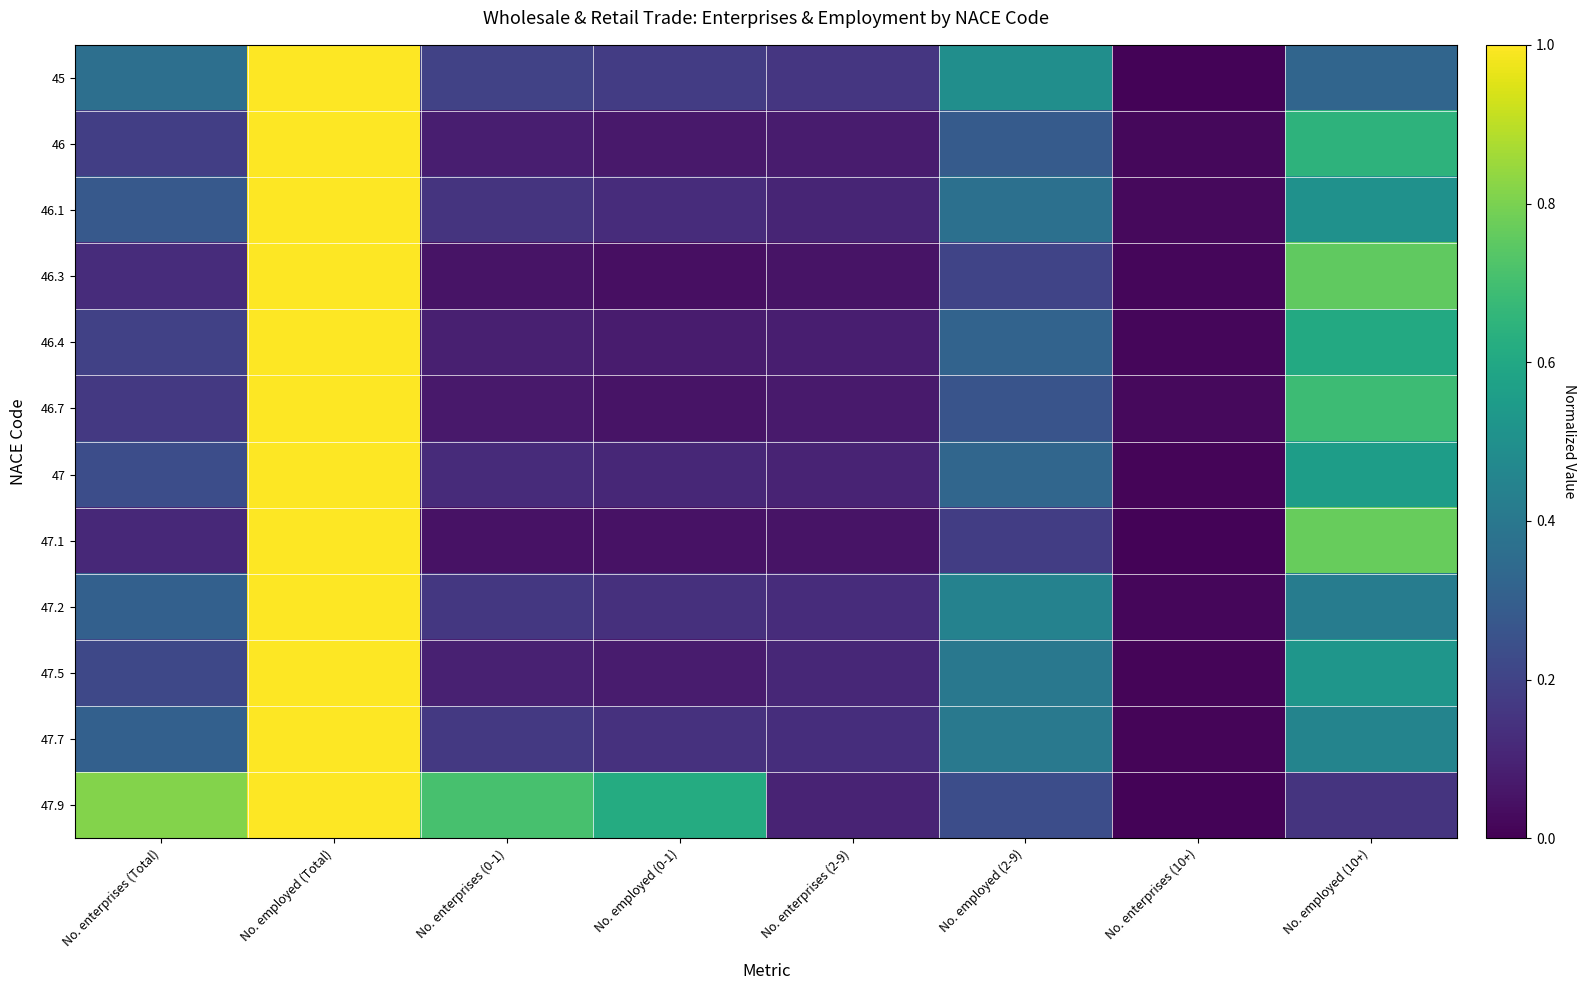

Which series has the largest total across all categories?

47.9